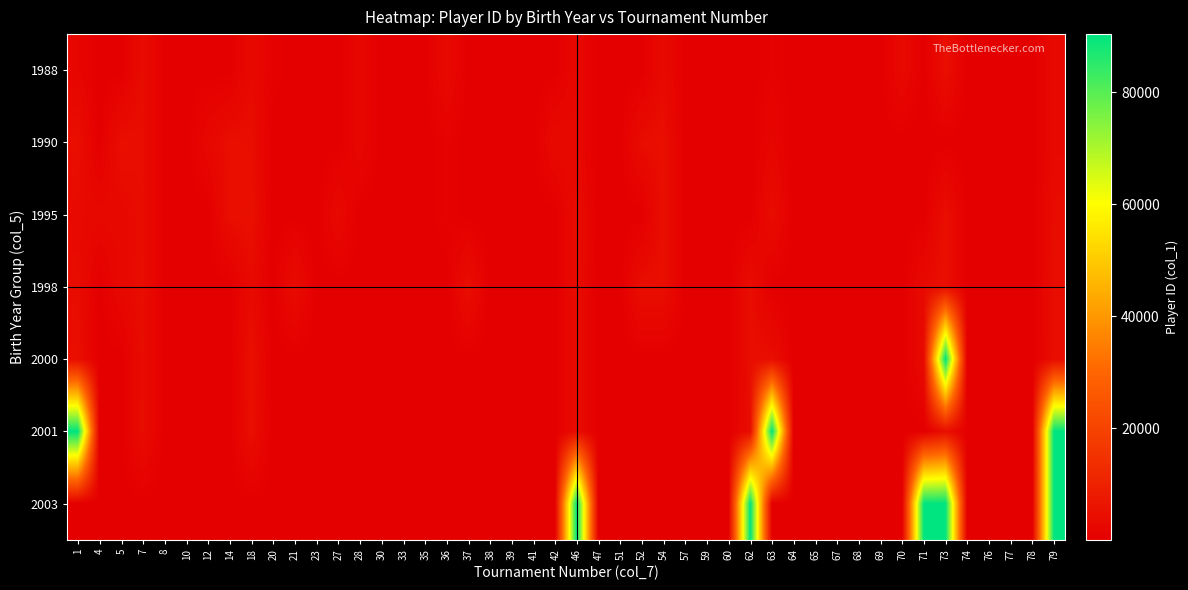

At 73, list the series in order from largest to smallest.

2000, 2003, 1988, 1995, 1998, 2001, 1990